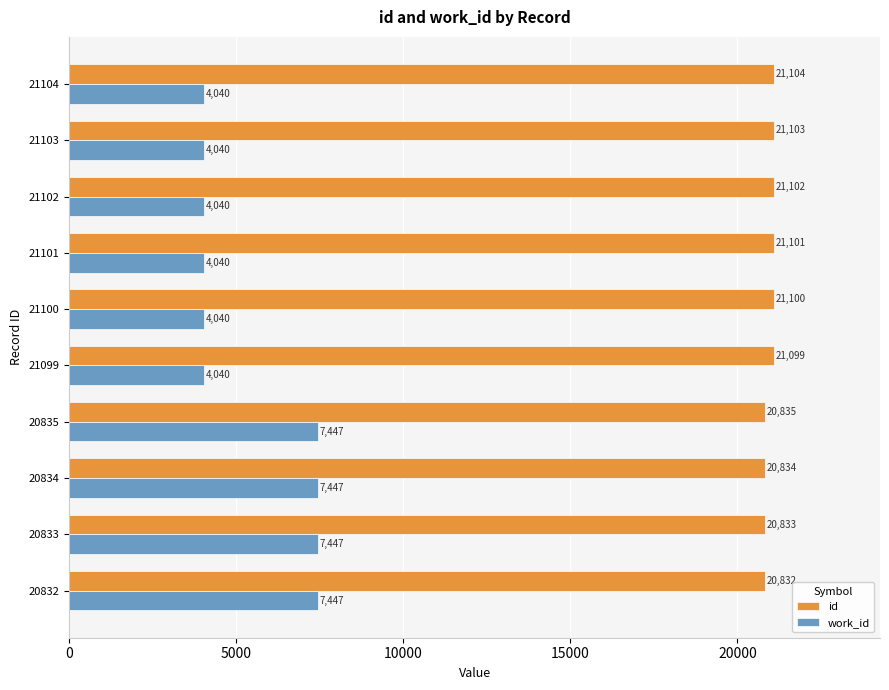

At which category is the sum across all series the highest?

20835